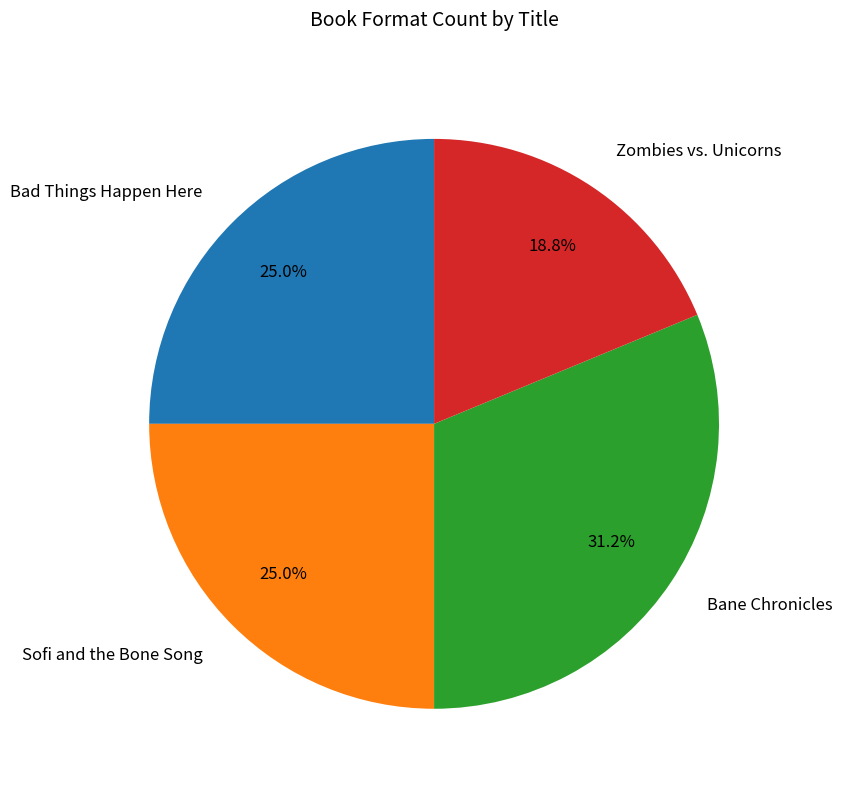

What percentage do Zombies vs. Unicorns and Bad Things Happen Here together represent?

43.8%